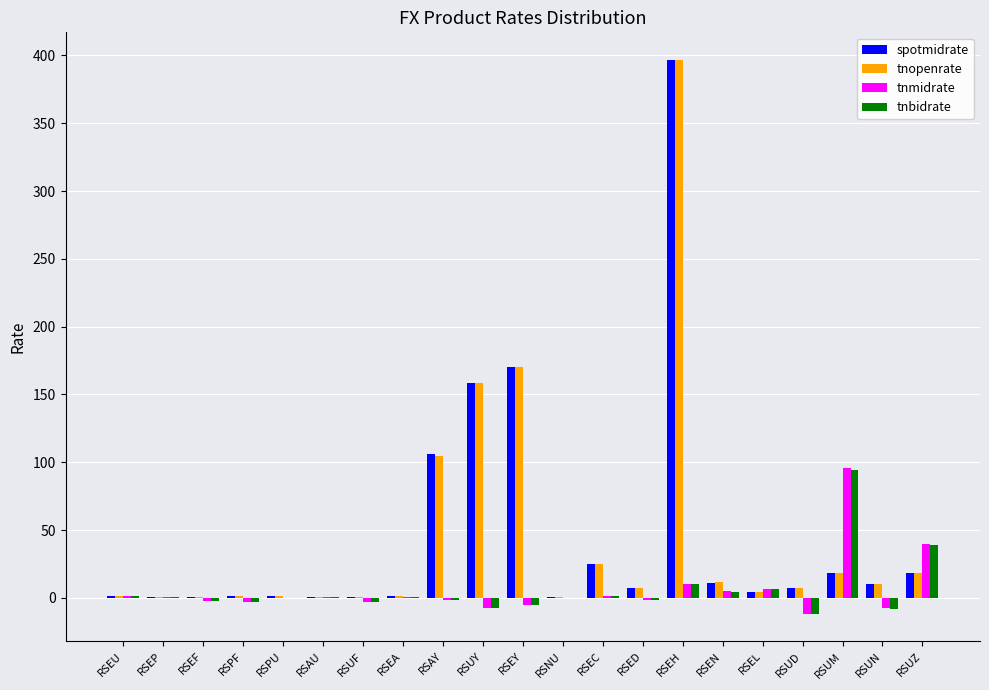

At which category is the sum across all series the highest?

RSEH